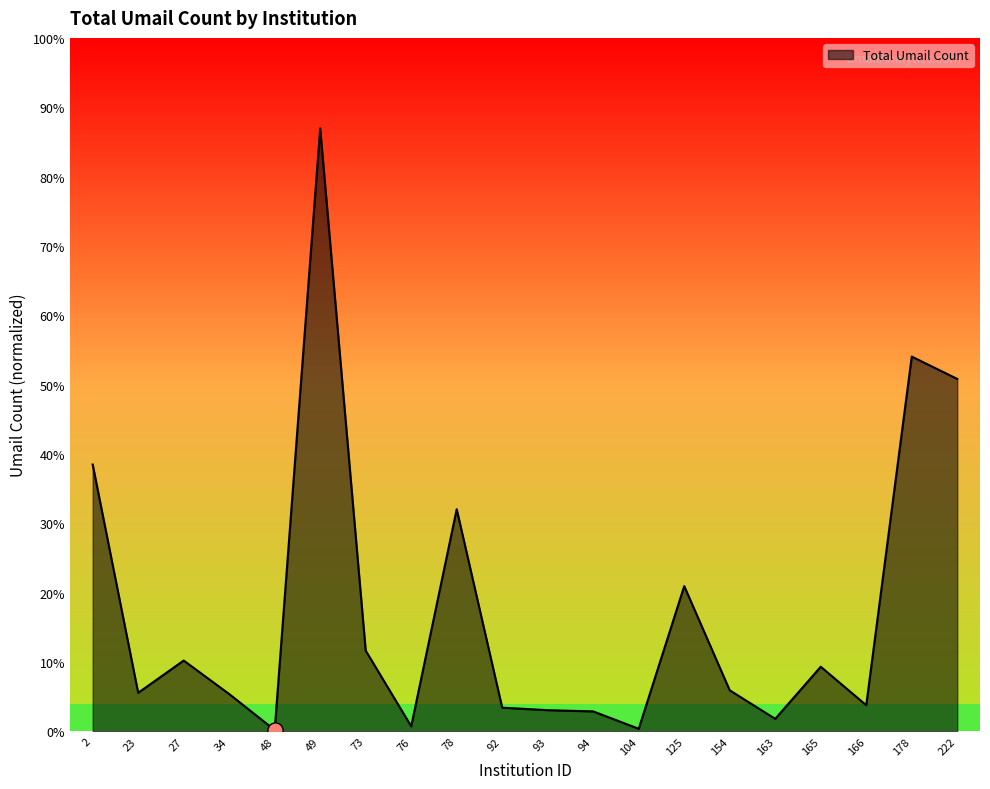

Approximately how many times larger is the value at 49 compared to 34?

16.2